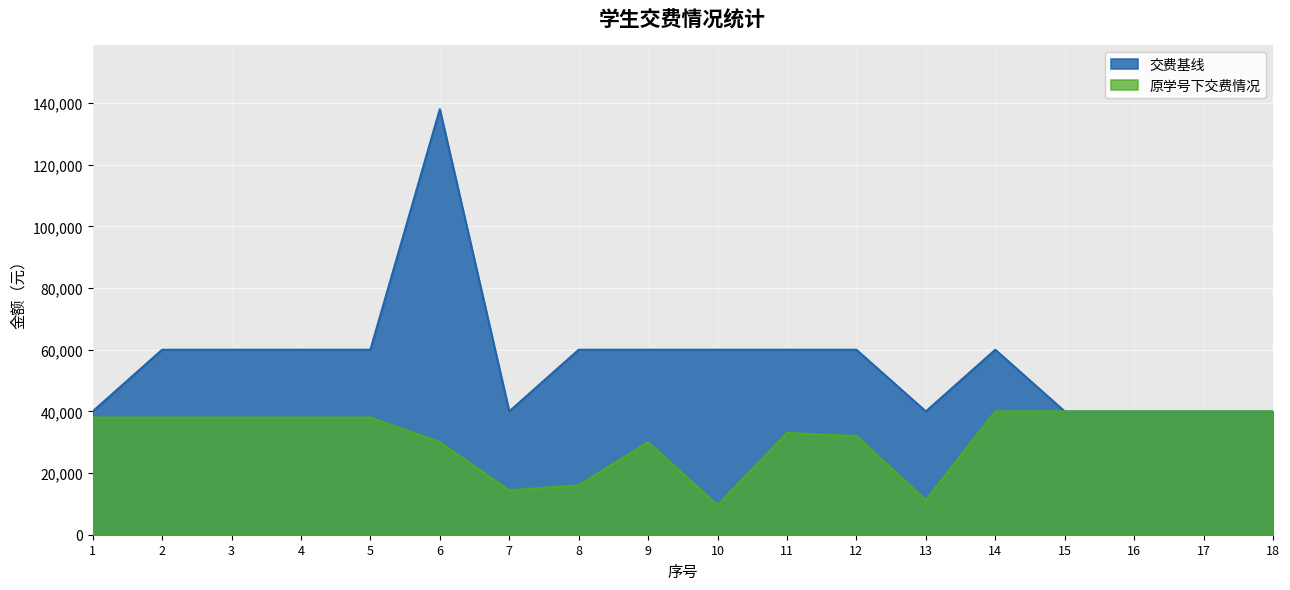

What is the spread (max minus min) of values at 5?

22000